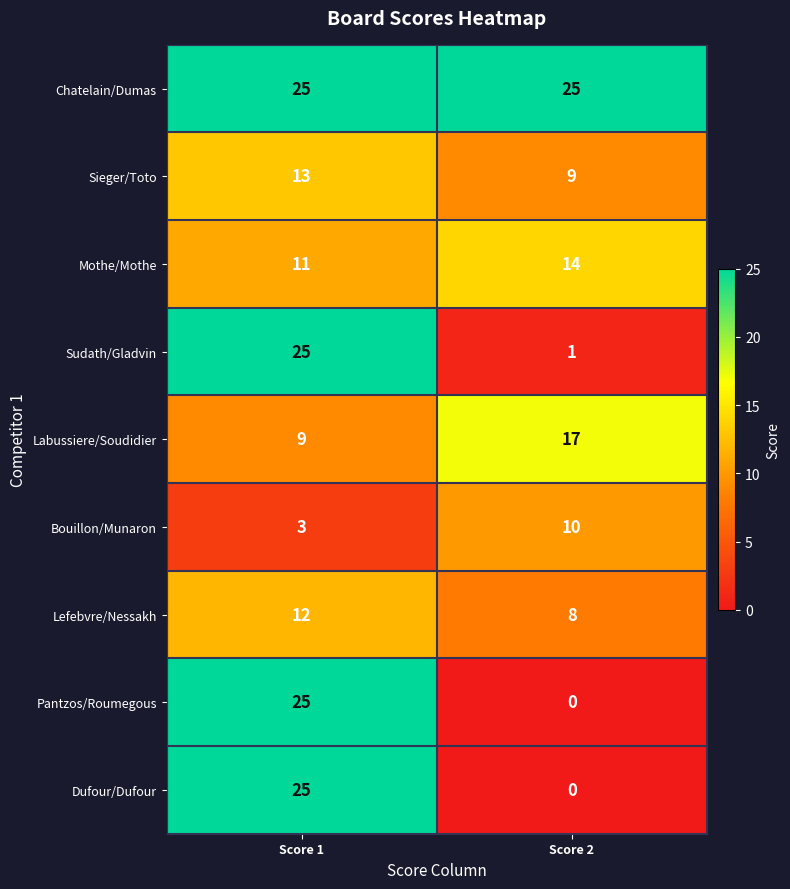

What is the spread (max minus min) of values at Score 2?

25